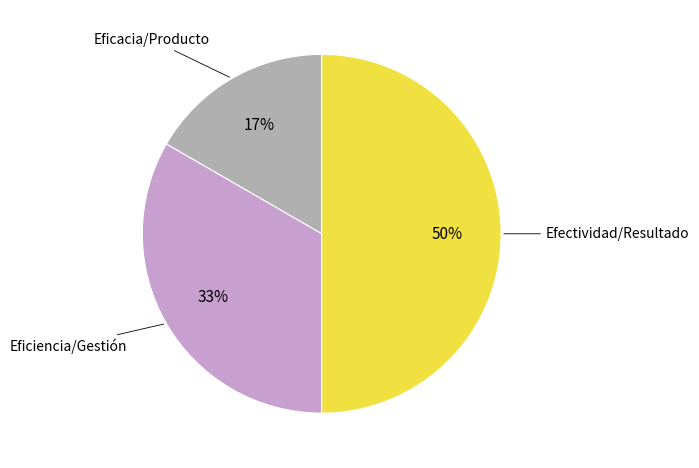

To the nearest percent, what is the average slice percentage?

33%